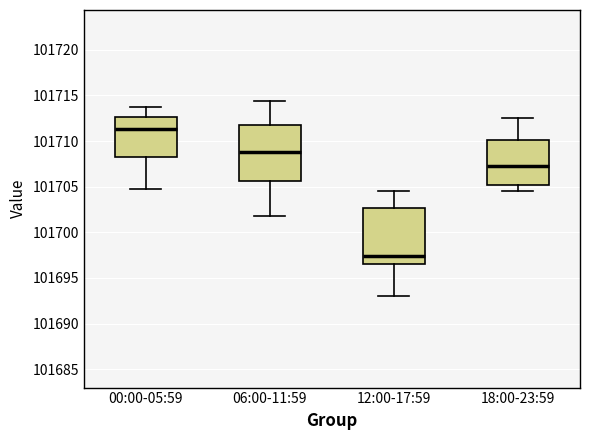

Reading left to right, read every box against the y-axis: the position of its median line, the range the box covers, and the ends of its whiskers. The values are not printed on the chart, so give them approximately, as read against the axis.

00:00-05:59: median 101711.5, box 101708.0 to 101712.5, whiskers 101704.5 to 101714.0
06:00-11:59: median 101709.0, box 101705.5 to 101711.5, whiskers 101702.0 to 101714.5
12:00-17:59: median 101697.5, box 101696.5 to 101702.5, whiskers 101693.0 to 101704.5
18:00-23:59: median 101707.0, box 101705.0 to 101710.0, whiskers 101704.5 to 101712.5